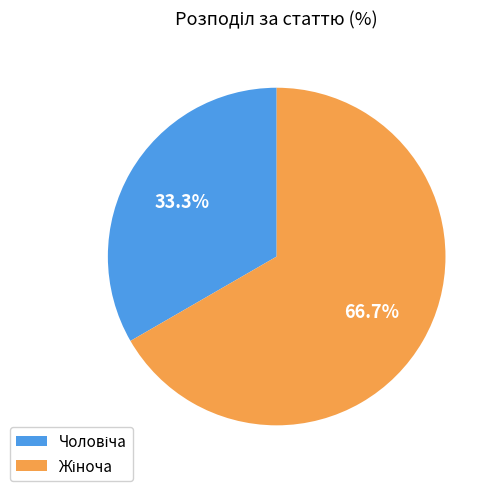

Is there any slice that represents more than half of the pie?

Yes